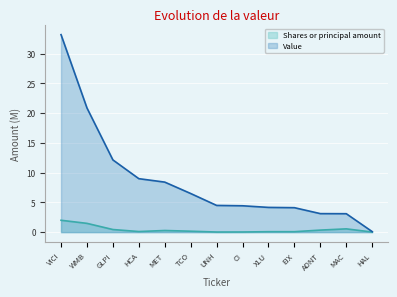

True or false: Value and Shares or principal amount cross at least once.

False